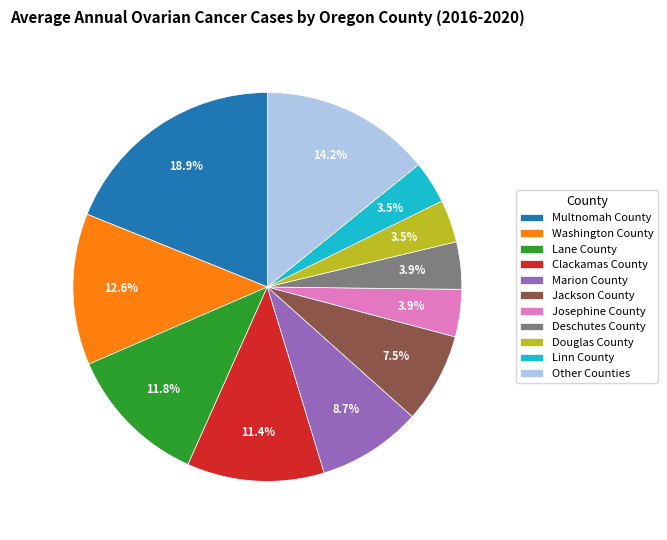

What percentage is NOT represented by Lane County?

88.2%